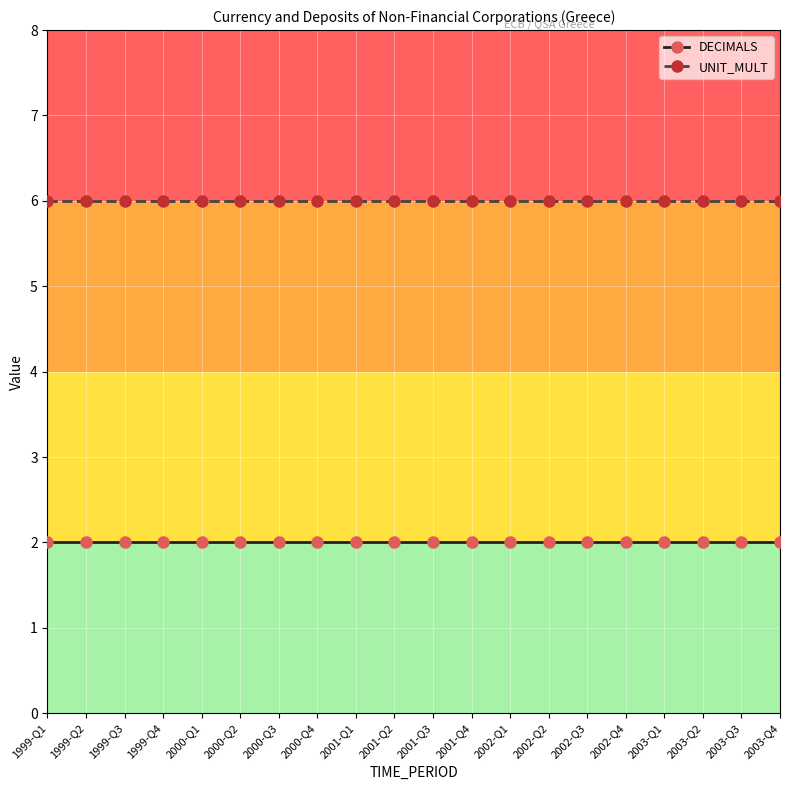

Reading right to left, what are all the values shown in this chart?

DECIMALS: 2003-Q4=2	2003-Q3=2	2003-Q2=2	2003-Q1=2	2002-Q4=2	2002-Q3=2	2002-Q2=2	2002-Q1=2	2001-Q4=2	2001-Q3=2	2001-Q2=2	2001-Q1=2	2000-Q4=2	2000-Q3=2	2000-Q2=2	2000-Q1=2	1999-Q4=2	1999-Q3=2	1999-Q2=2	1999-Q1=2
UNIT_MULT: 2003-Q4=6	2003-Q3=6	2003-Q2=6	2003-Q1=6	2002-Q4=6	2002-Q3=6	2002-Q2=6	2002-Q1=6	2001-Q4=6	2001-Q3=6	2001-Q2=6	2001-Q1=6	2000-Q4=6	2000-Q3=6	2000-Q2=6	2000-Q1=6	1999-Q4=6	1999-Q3=6	1999-Q2=6	1999-Q1=6